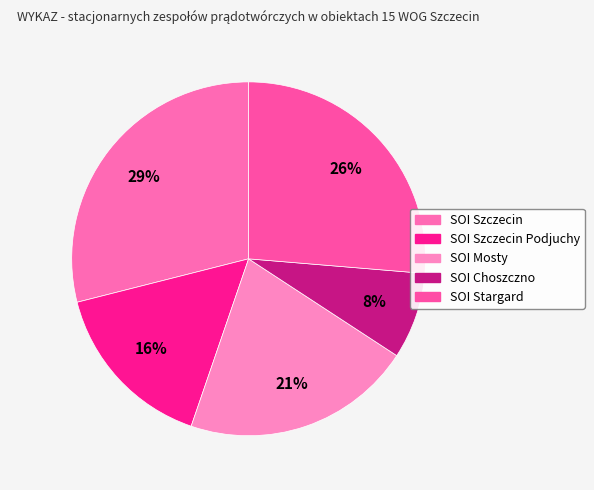

To the nearest percent, what is the difference between the largest and smallest slice percentages?

21%